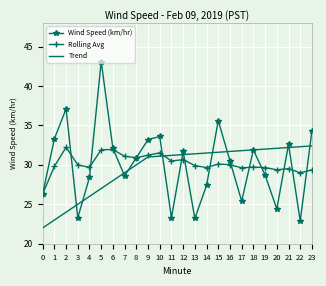

At how many categories does at least one series exceed 41?

1